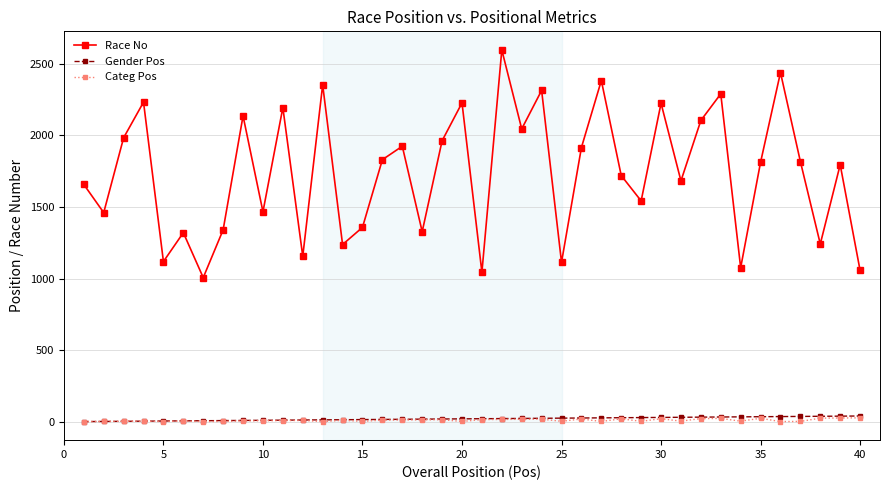

Which series has the largest total across all categories?

Race No